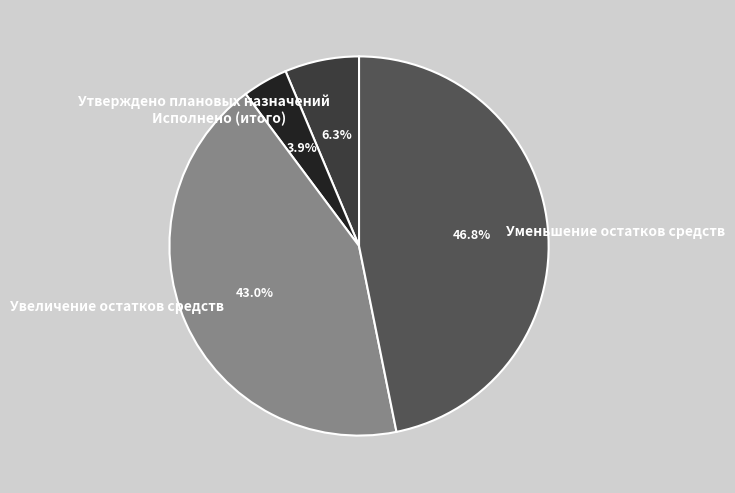

Which has a higher value, Уменьшение остатков средств or Утверждено плановых назначений?

Уменьшение остатков средств